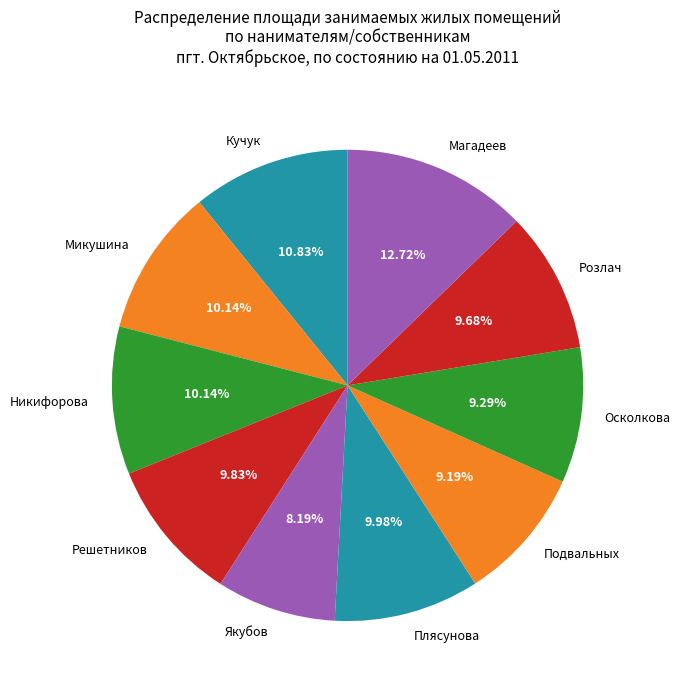

What is the ratio of the value at Подвальных to the value at Кучук?

0.8